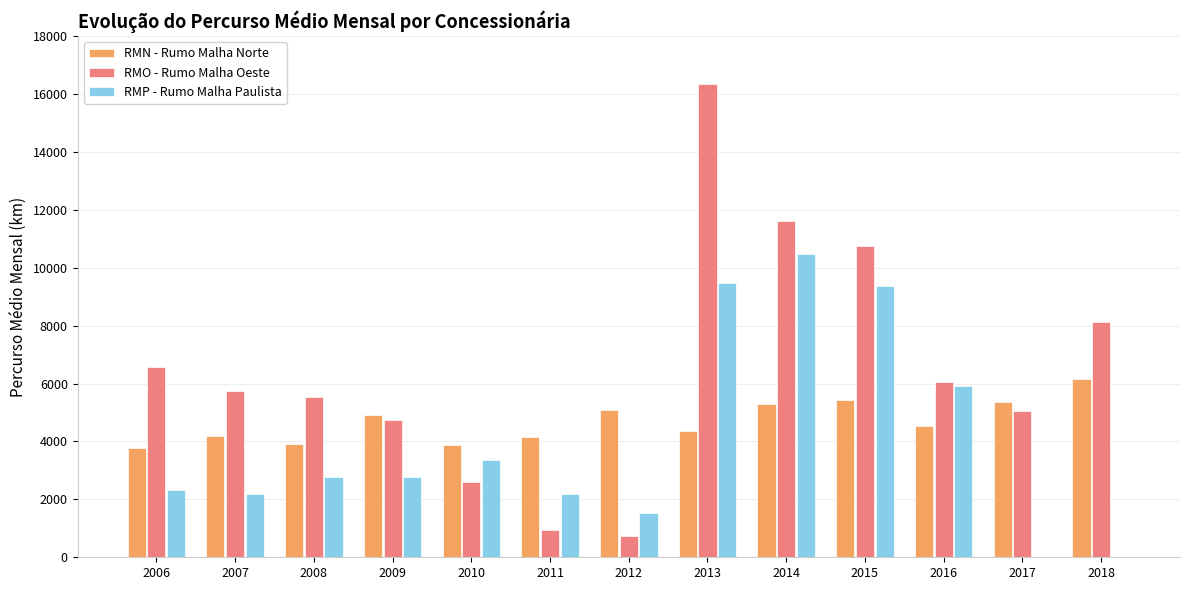

At which category is the sum across all series the highest?

2013